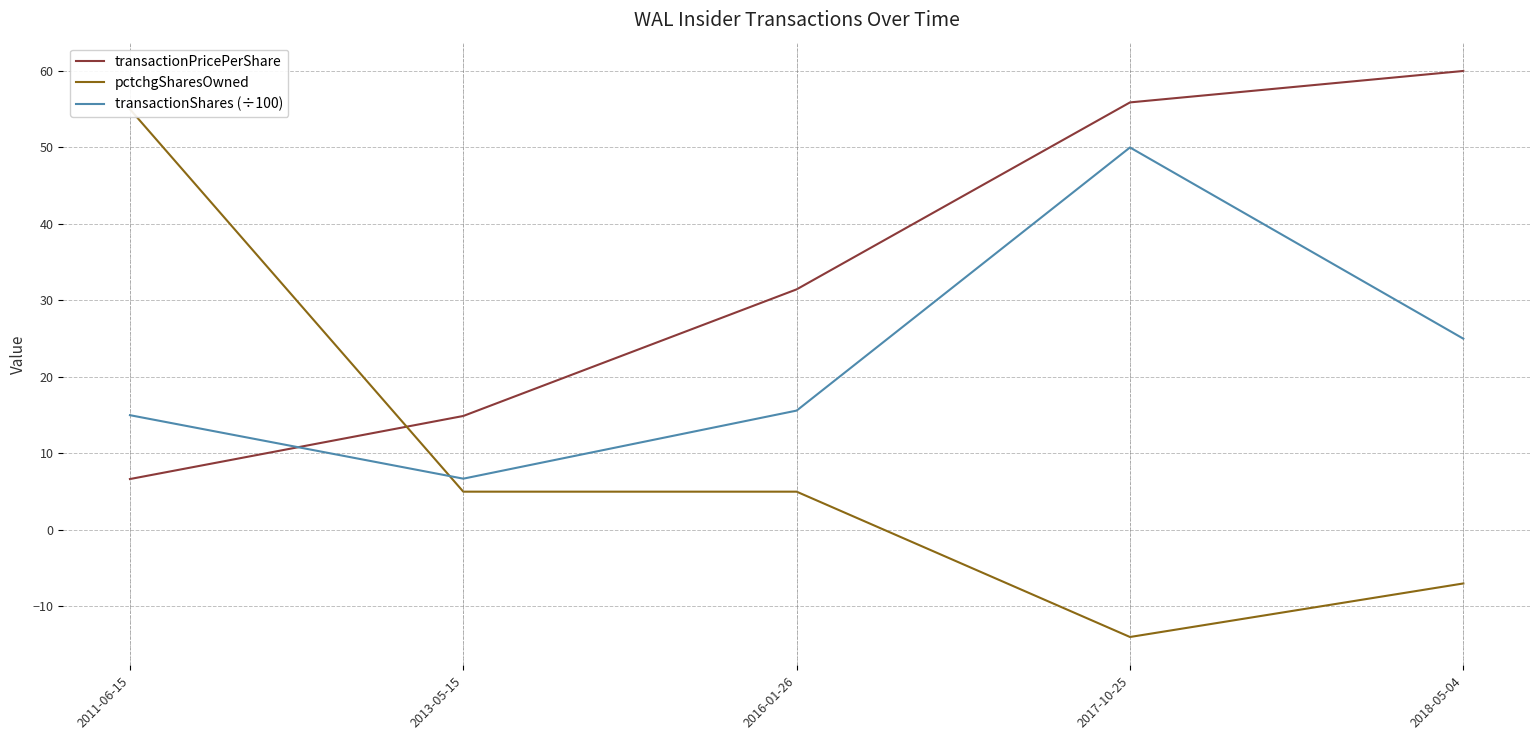

What position from the left is 2017-10-25?

4